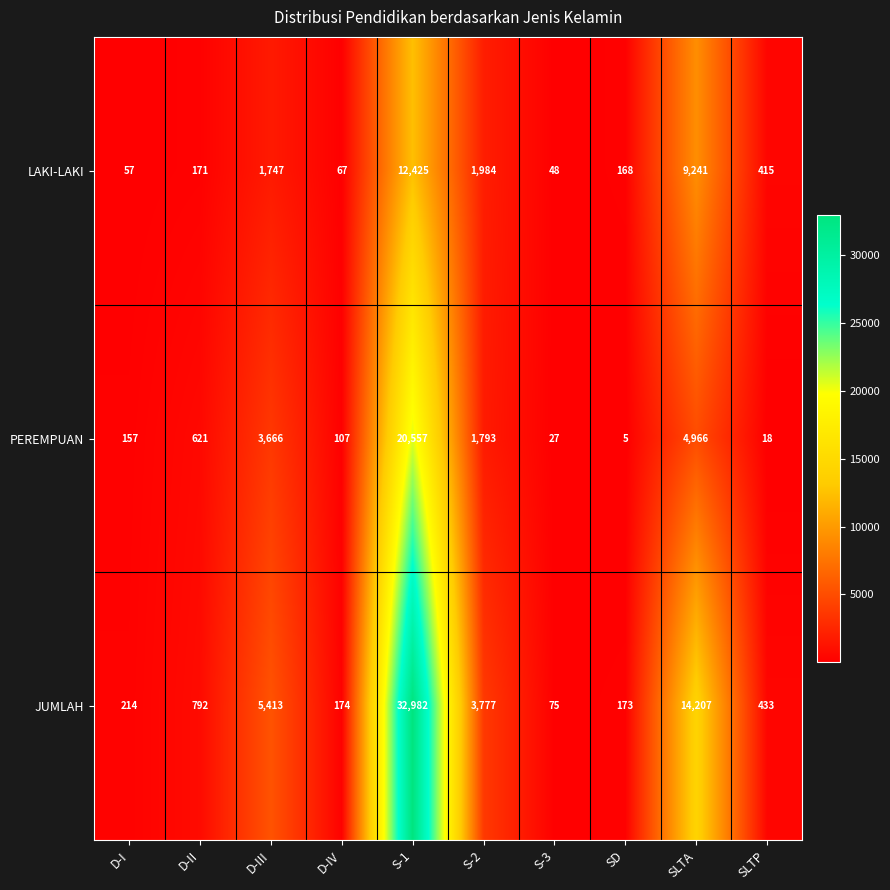

Count the number of data series in this chart.

3